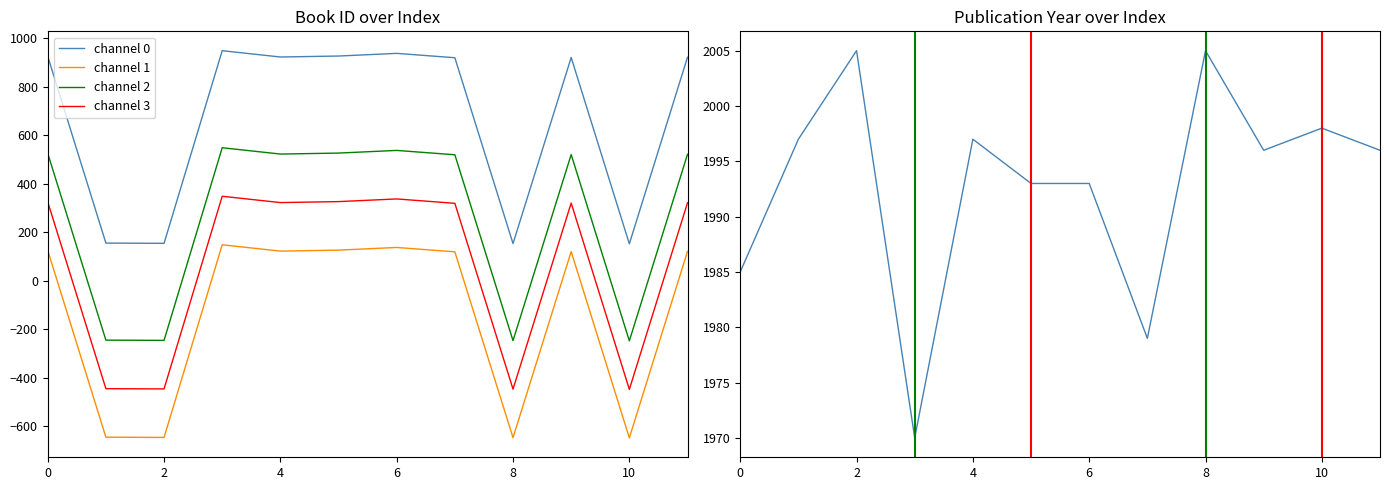

At which label is channel 1 closest to -250?

7